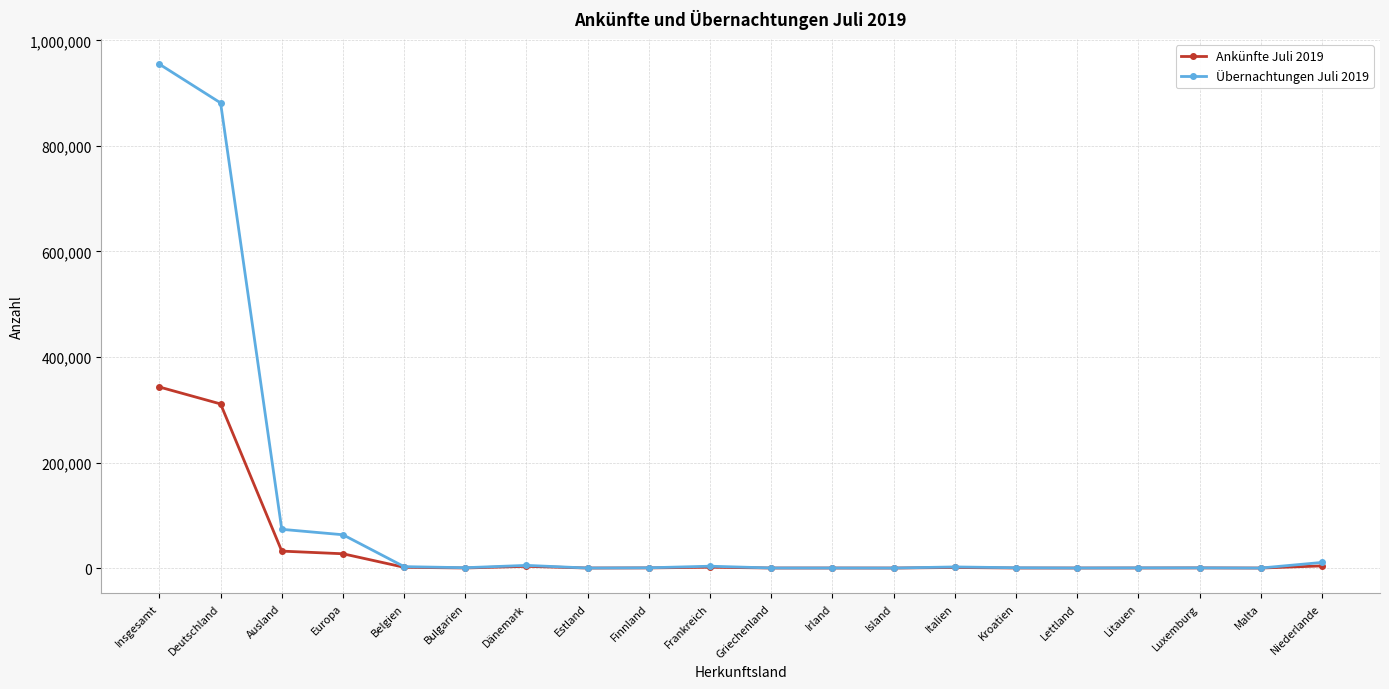

Does the chart have visible grid lines?

Yes